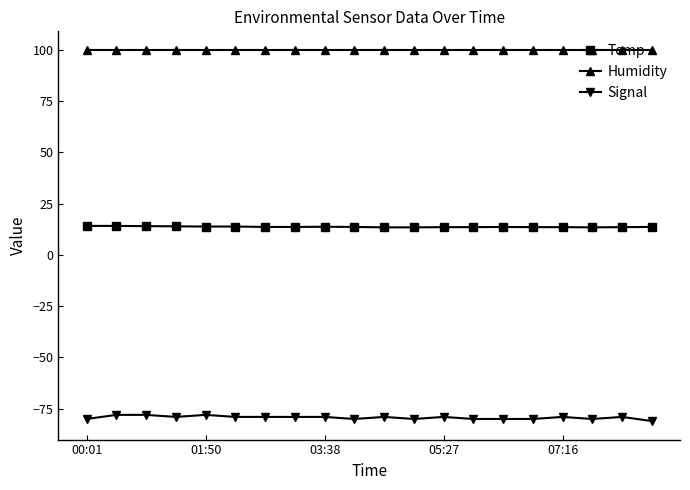

Rank the series by their maximum value, from lowest to highest.

Signal, Temp, Humidity